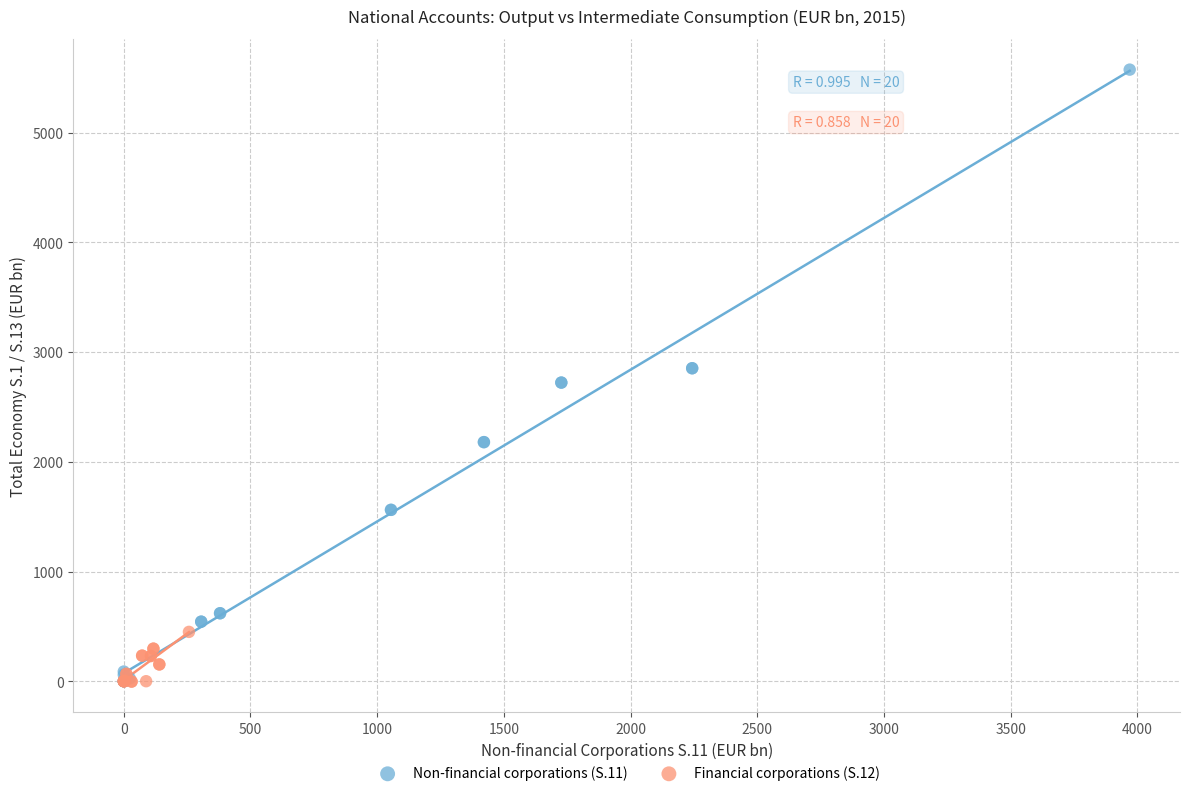

Which series contains the highest Y value?

Non-financial corporations (S.11)